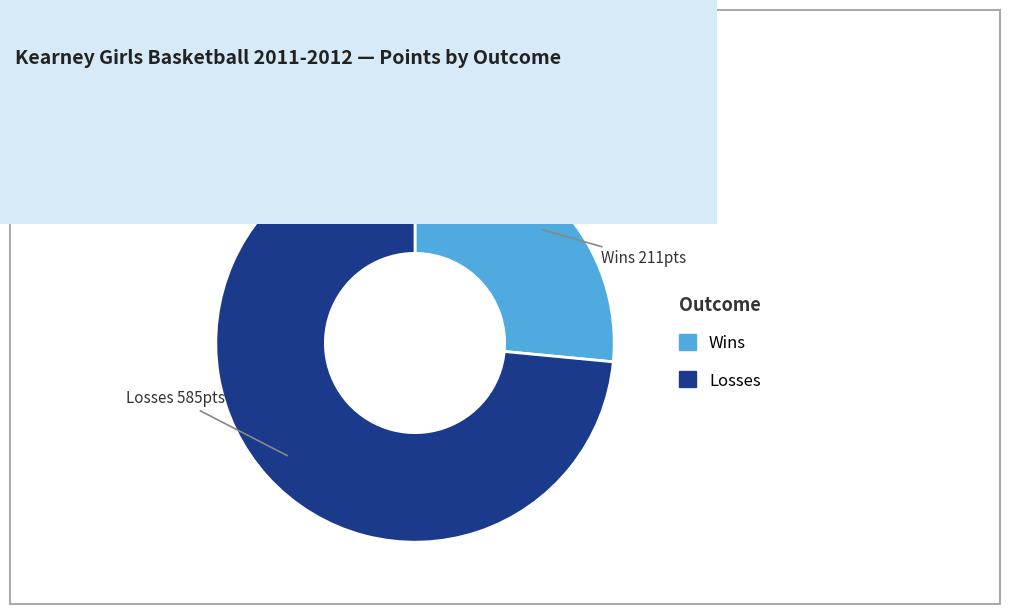

Is there any slice that represents more than half of the pie?

Yes